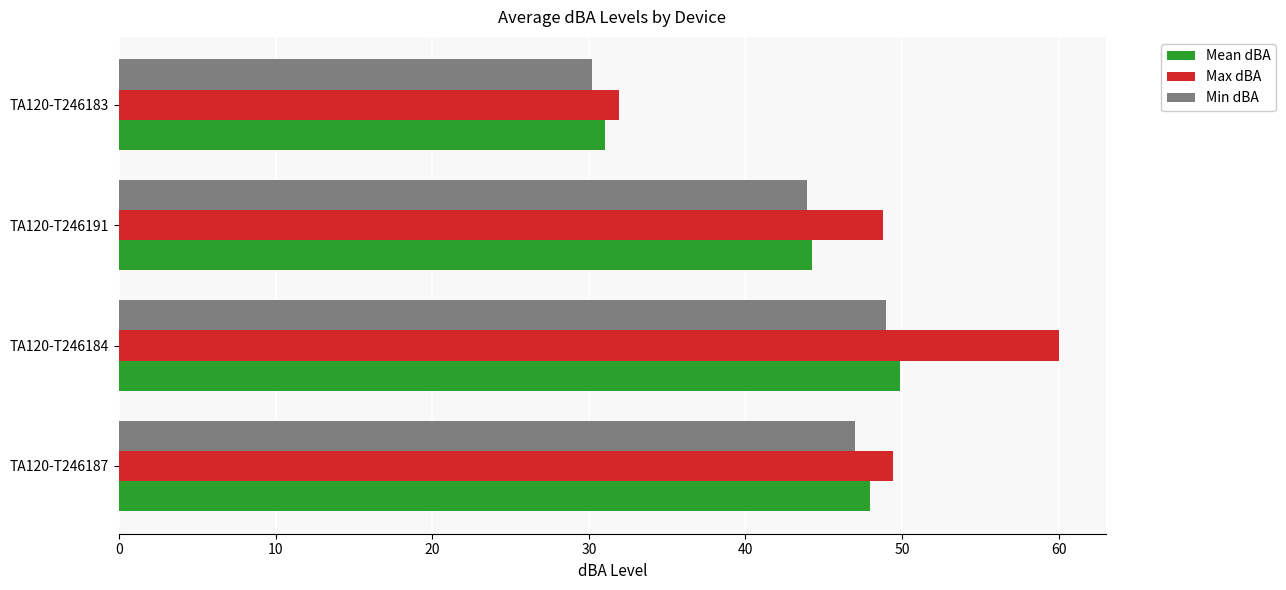

The value of Mean dBA at TA120-T246191 is 9.1. True or false?

False